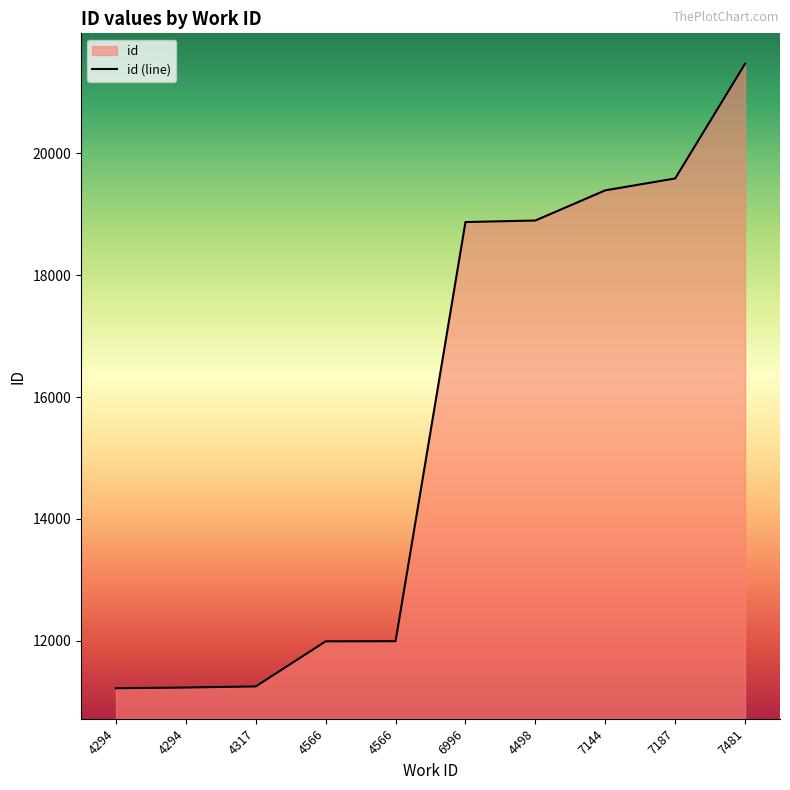

How many lines are shown in the chart?

1